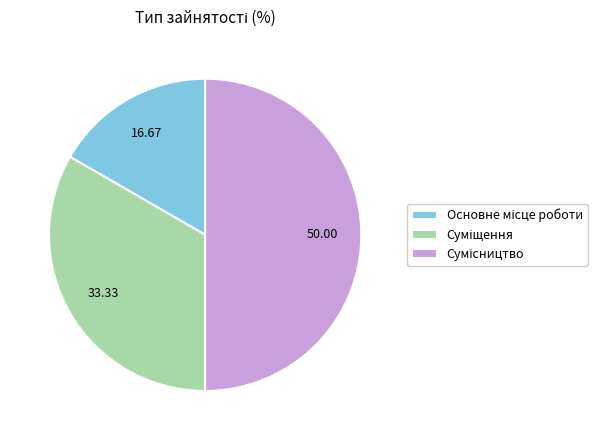

Which category has the biggest portion of the pie?

Сумісництво